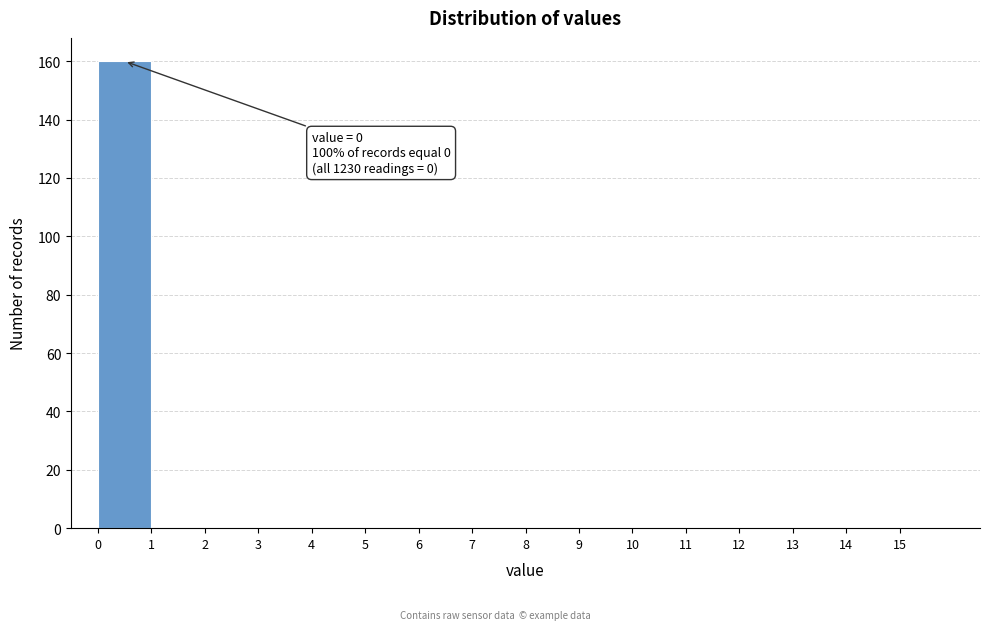

Which range on the x-axis has the tallest bar?

0 to 1